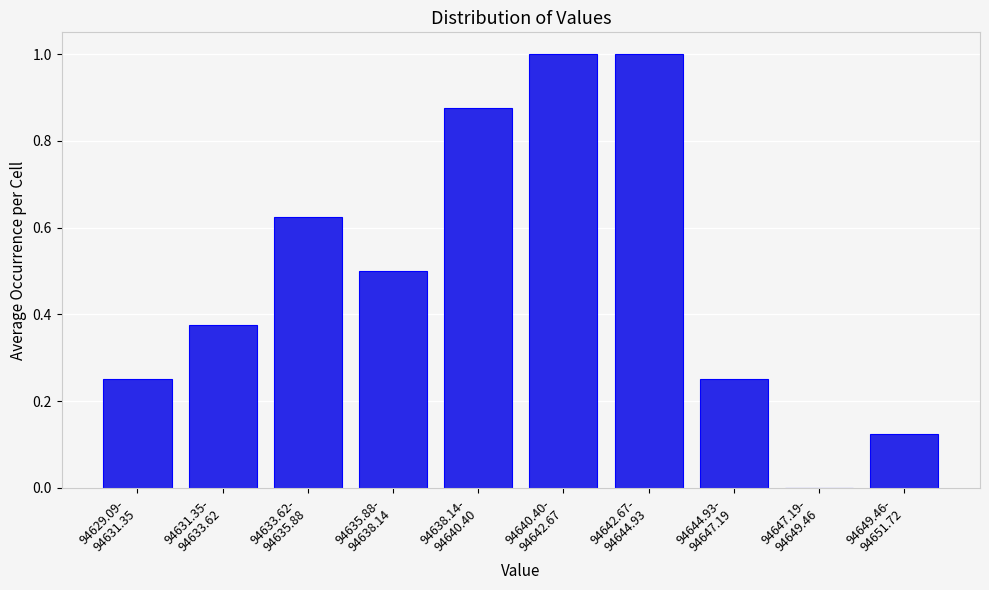

What is the greatest value displayed?

1.0